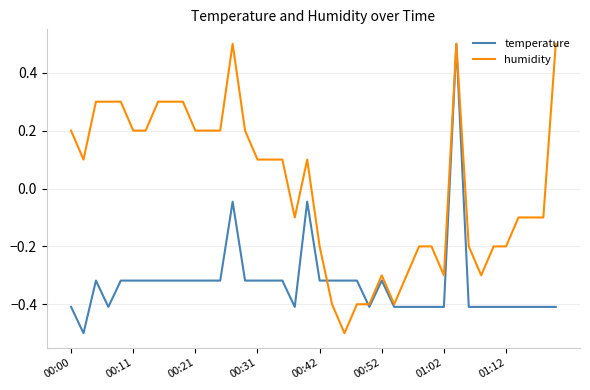

What is the greatest value displayed?

0.5